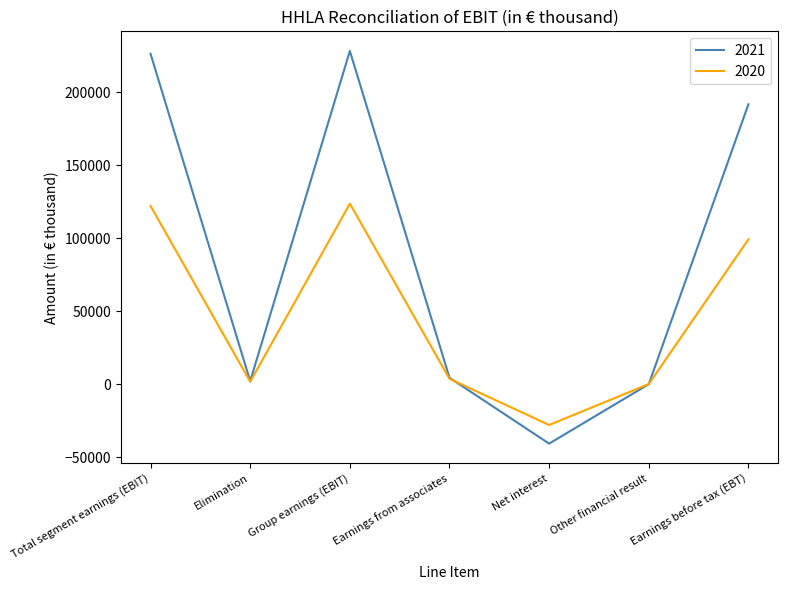

What is the sum of the 2021 values at Group earnings (EBIT) and Earnings from associates?

232525